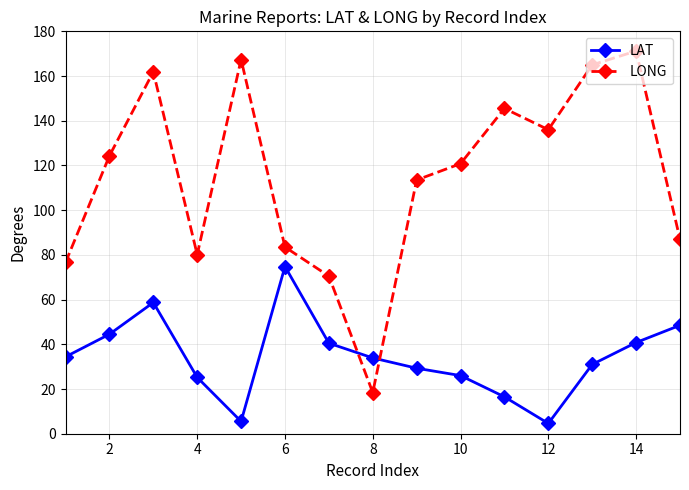

List the series in order of their peak value, highest first.

LONG, LAT